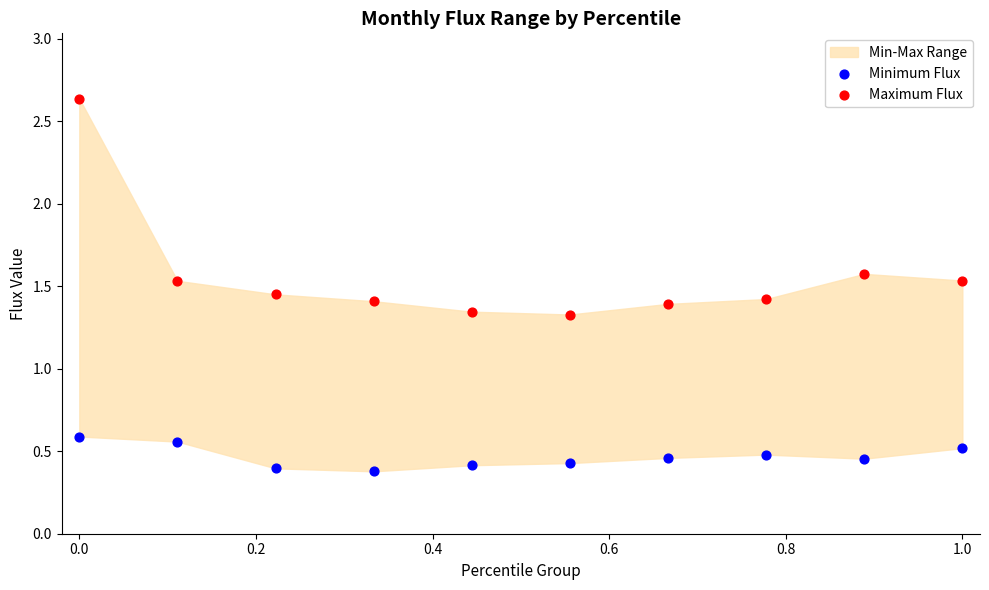

Which series has the widest spread of Y values?

Maximum Flux